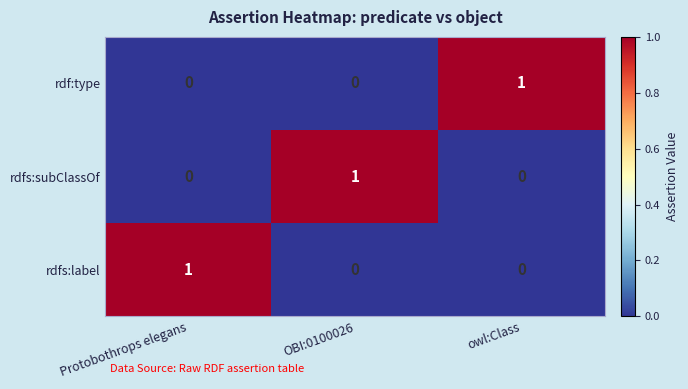

At which label does rdf:type reach its peak?

owl:Class